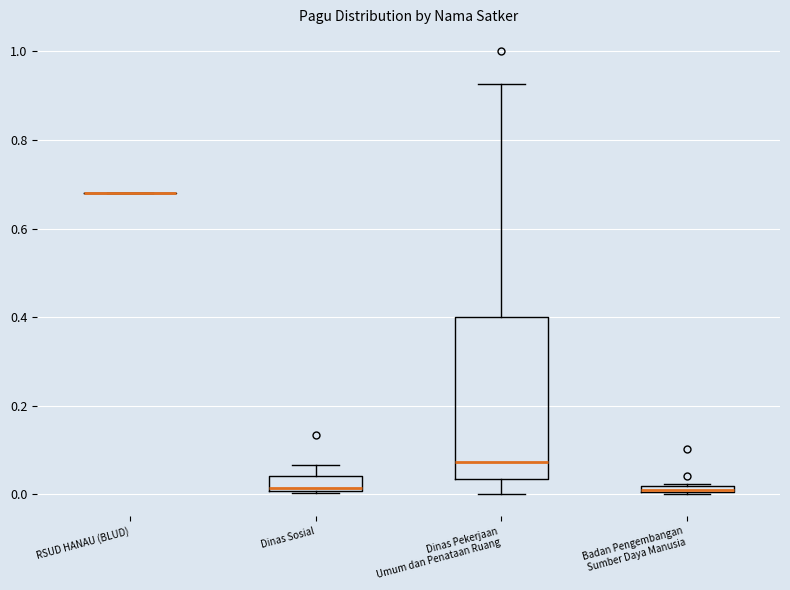

Which box is the tallest, from its lower edge to its upper edge?

Dinas Pekerjaan Umum dan Penataan Ruang